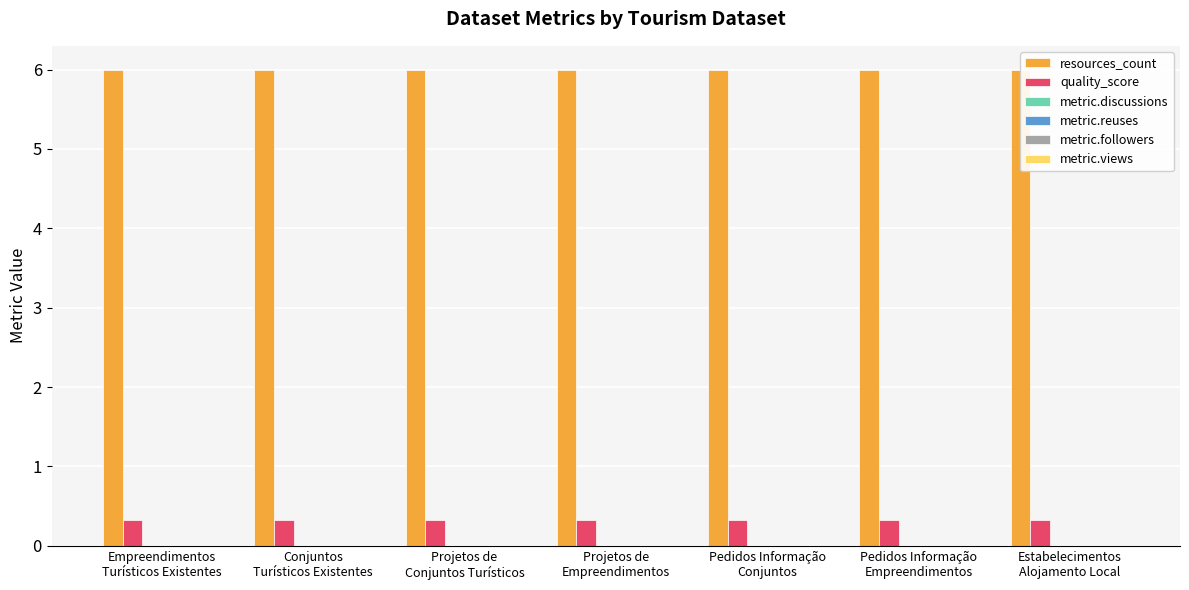

At which label does metric.views reach its minimum?

Empreendimentos
Turísticos Existentes